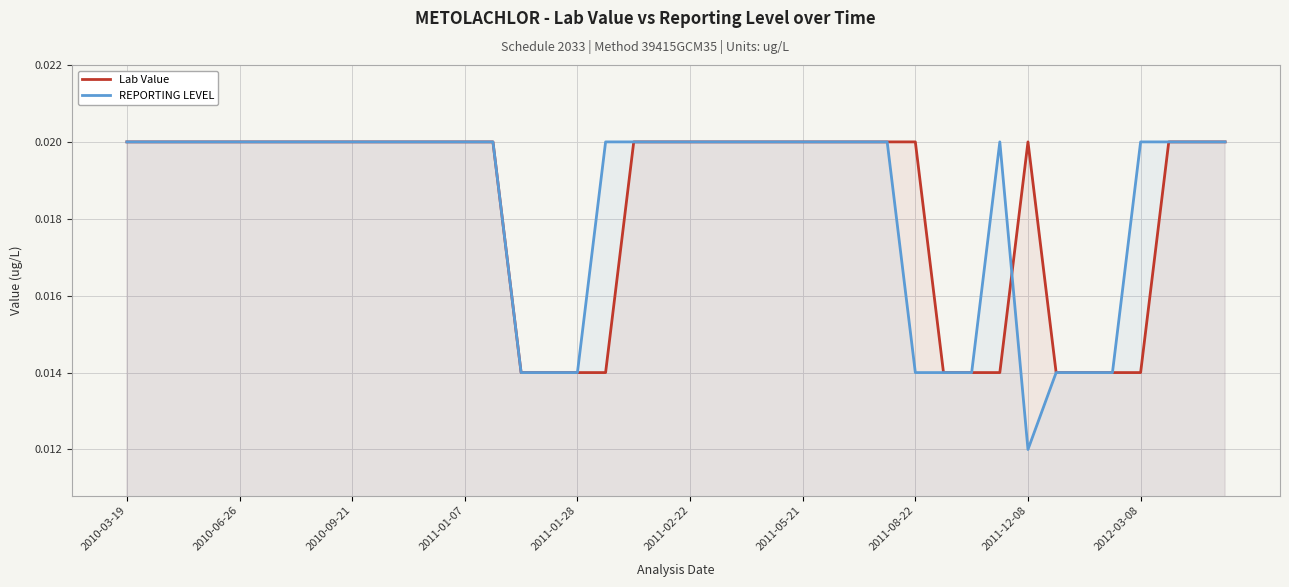

True or false: REPORTING LEVEL has a value of 0.0 at 2010-03-19.

True